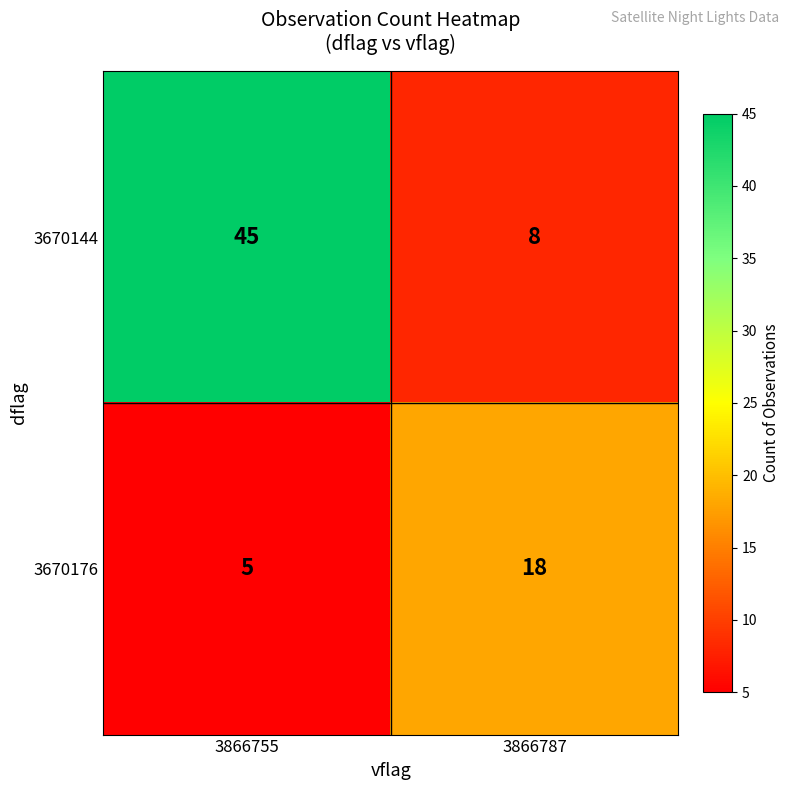

Read the 3670144 value at 3866787, to the nearest 5.

10